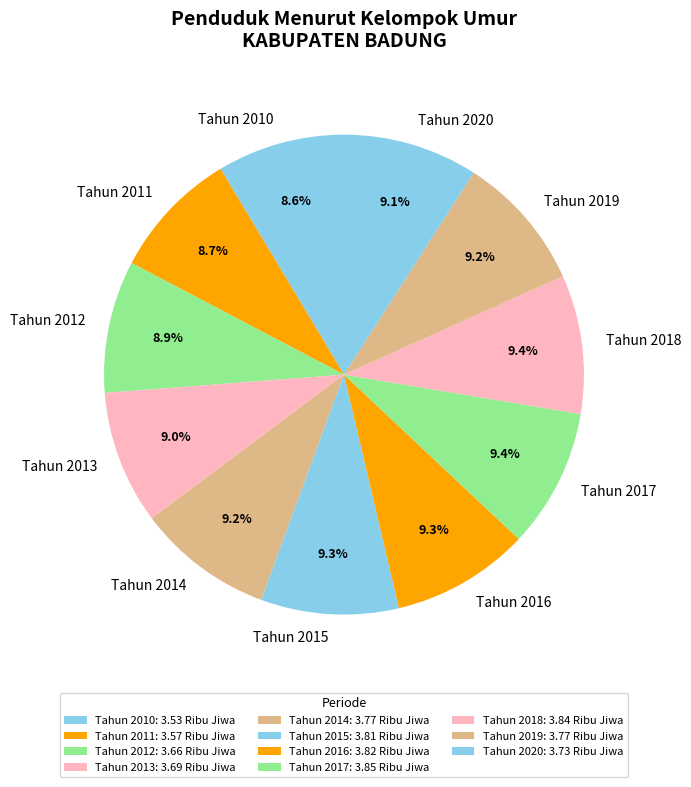

Is it true that Tahun 2010 is 9% of the pie?

True